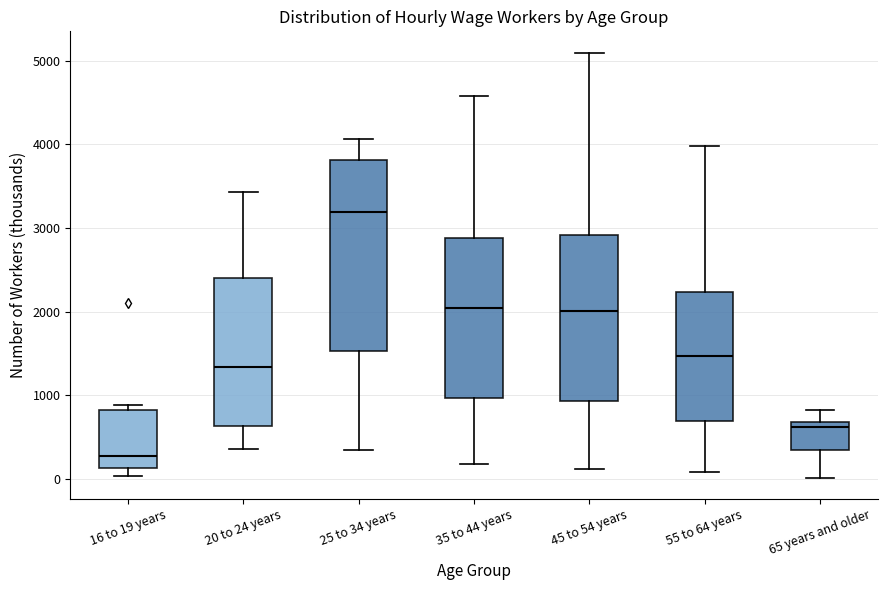

Where does the median line of the box for 25 to 34 years sit on the y-axis? The values are not printed on the chart, so give them approximately, as read against the axis.

3200